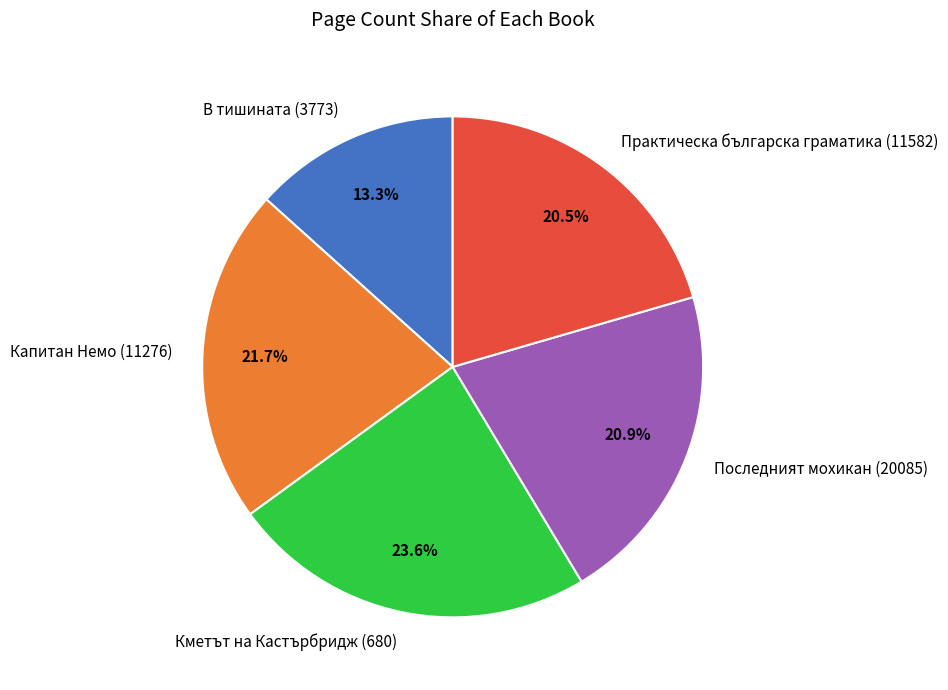

To the nearest percent, what is the difference between the largest and smallest slice percentages?

10%